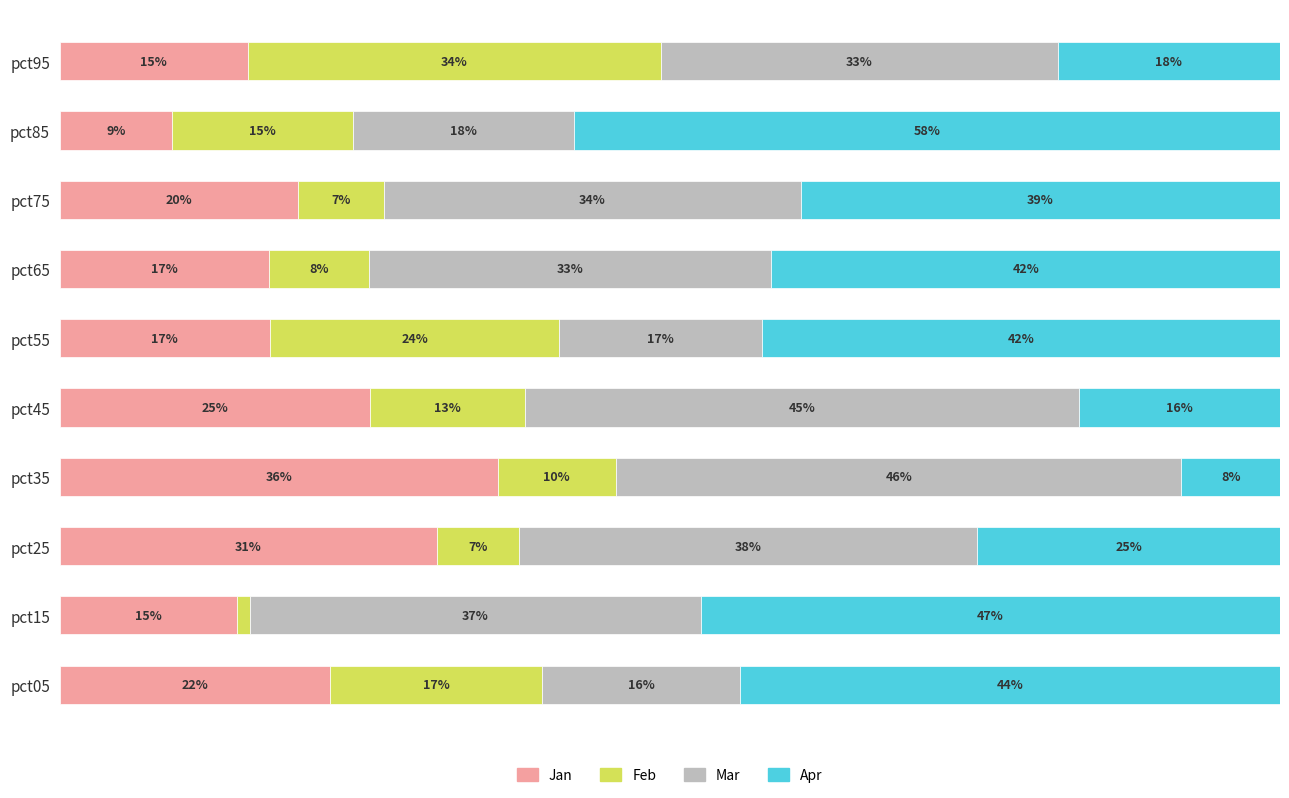

What are all the series names shown in the legend?

Jan, Feb, Mar, Apr